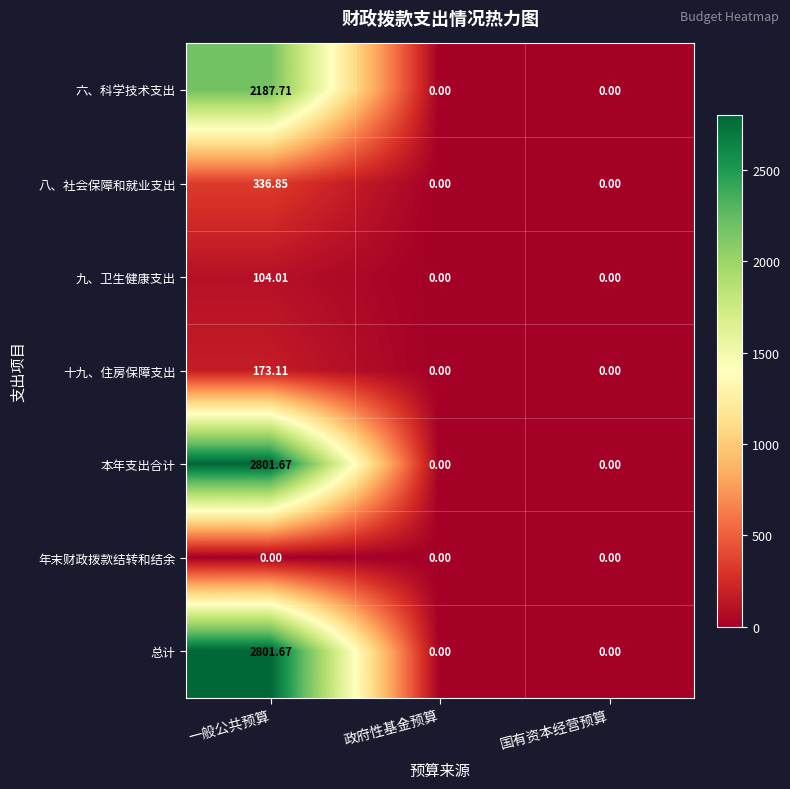

Which label corresponds to the largest value in the chart?

一般公共预算